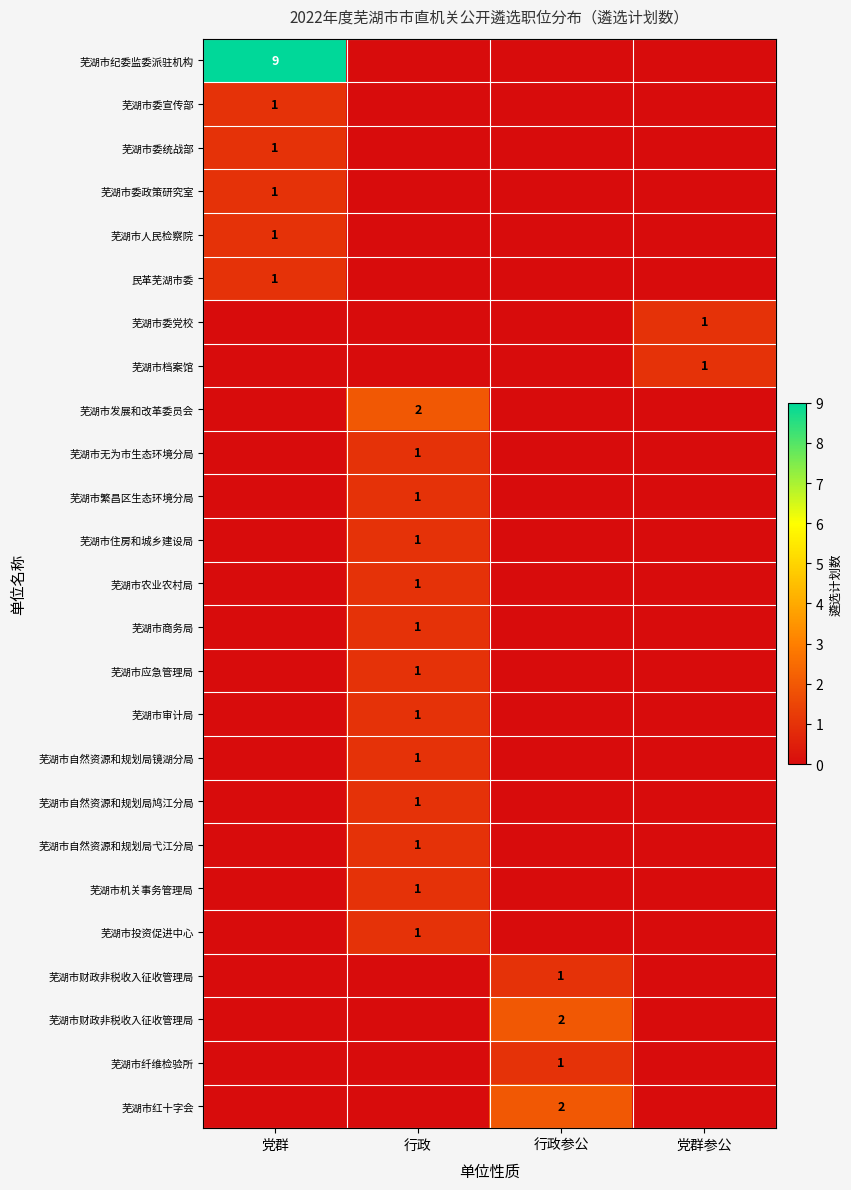

Count the number of data series in this chart.

25